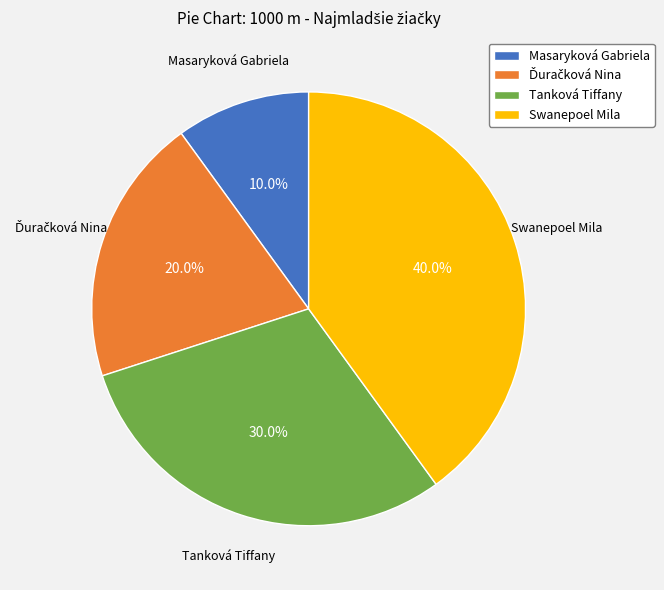

To the nearest percent, what portion does Swanepoel Mila represent?

40%